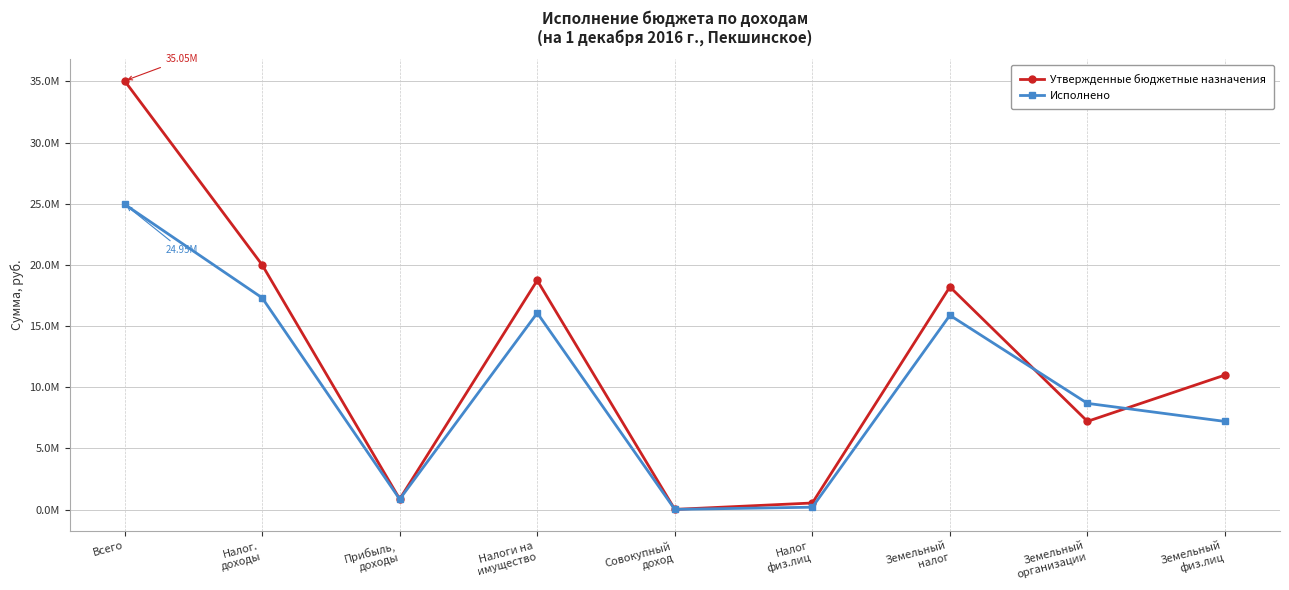

Does the chart have visible grid lines?

Yes